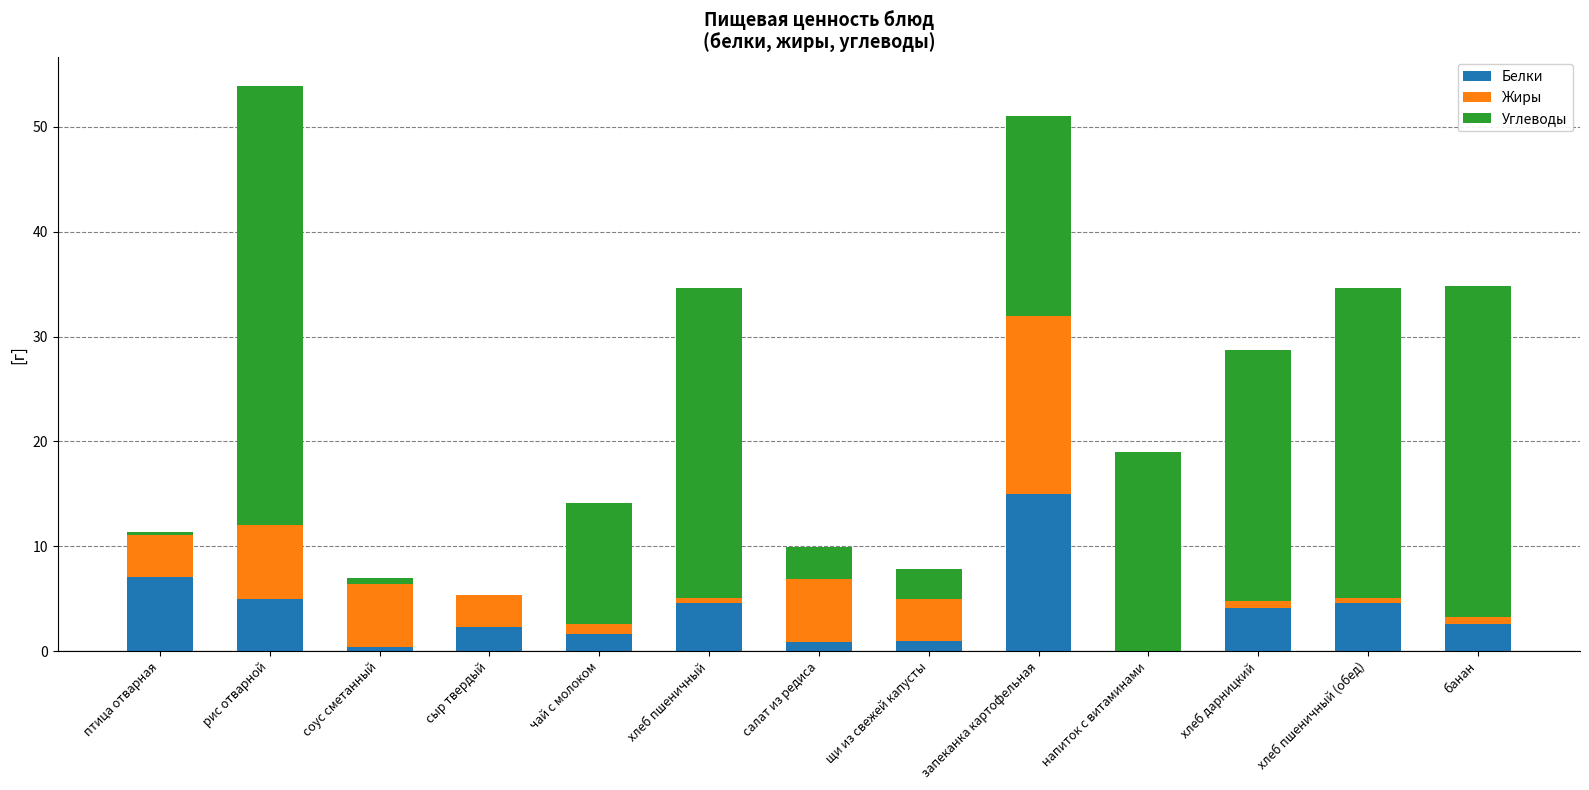

Read the Белки value at запеканка картофельная.

15.0